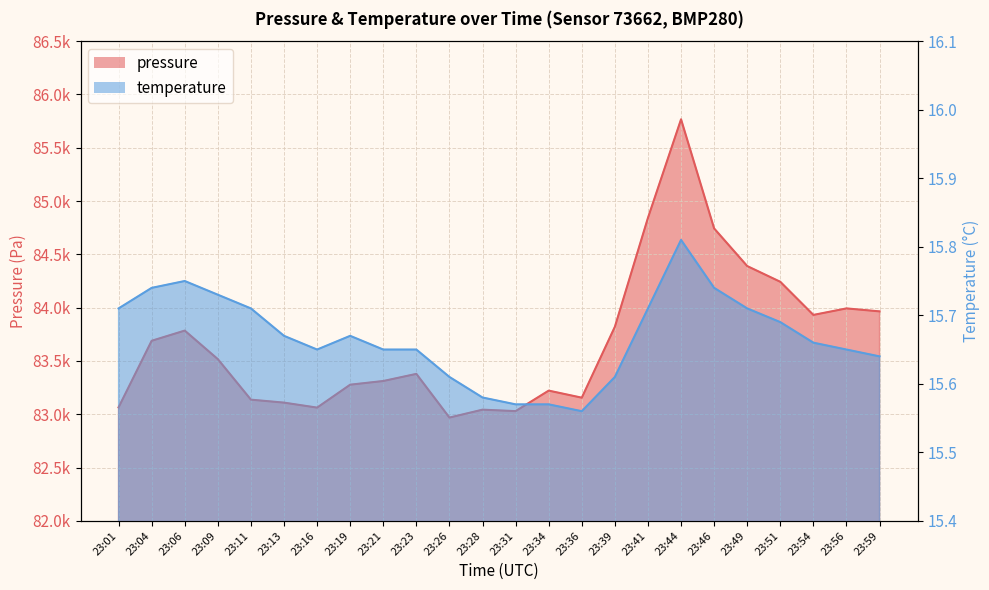

What is the spread (max minus min) of values at 23:51?

84226.9